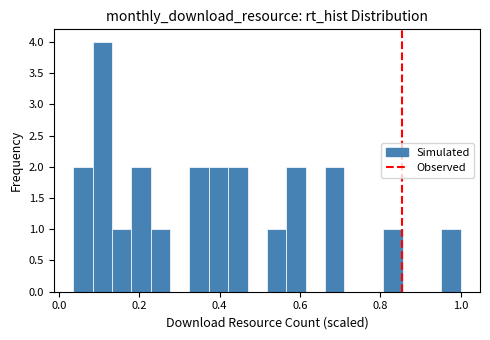

Read against the x-axis, roughly where is the centre of the tallest bar?

0.10